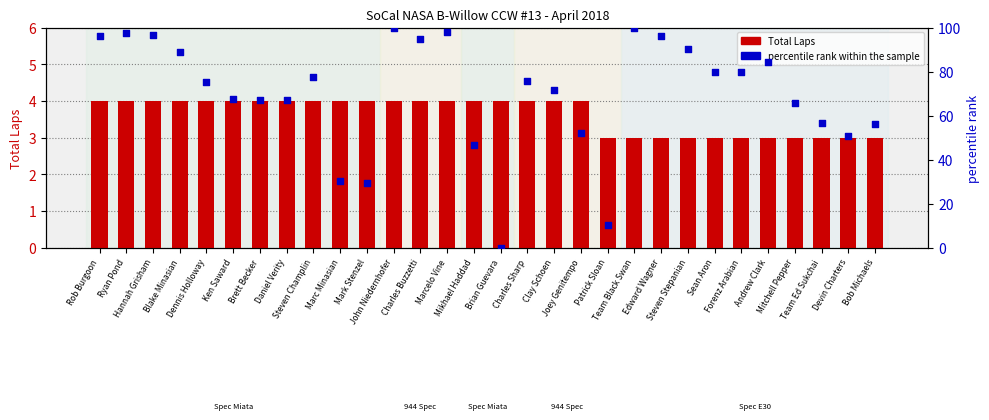

Which series contains the lowest Y value?

percentile rank within the sample